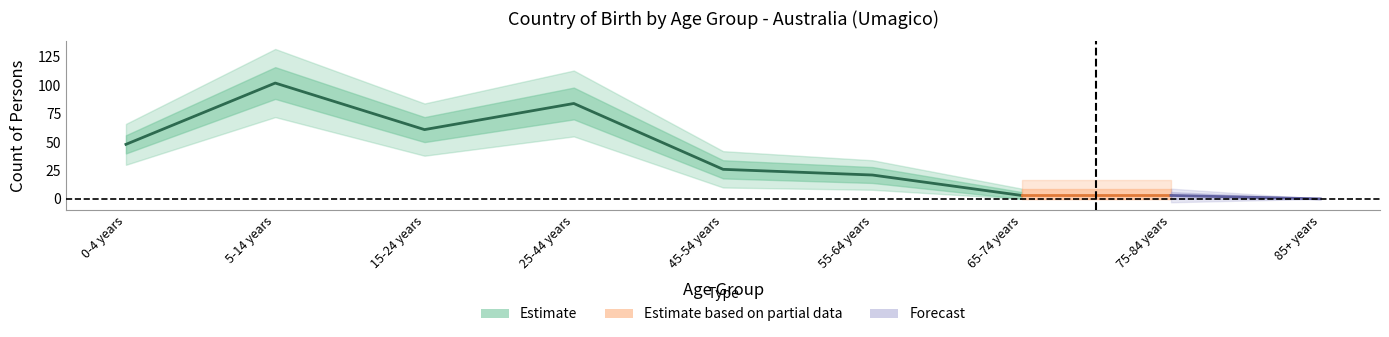

Is it true that Australia_upper equals 72 at 15-24 years?

True